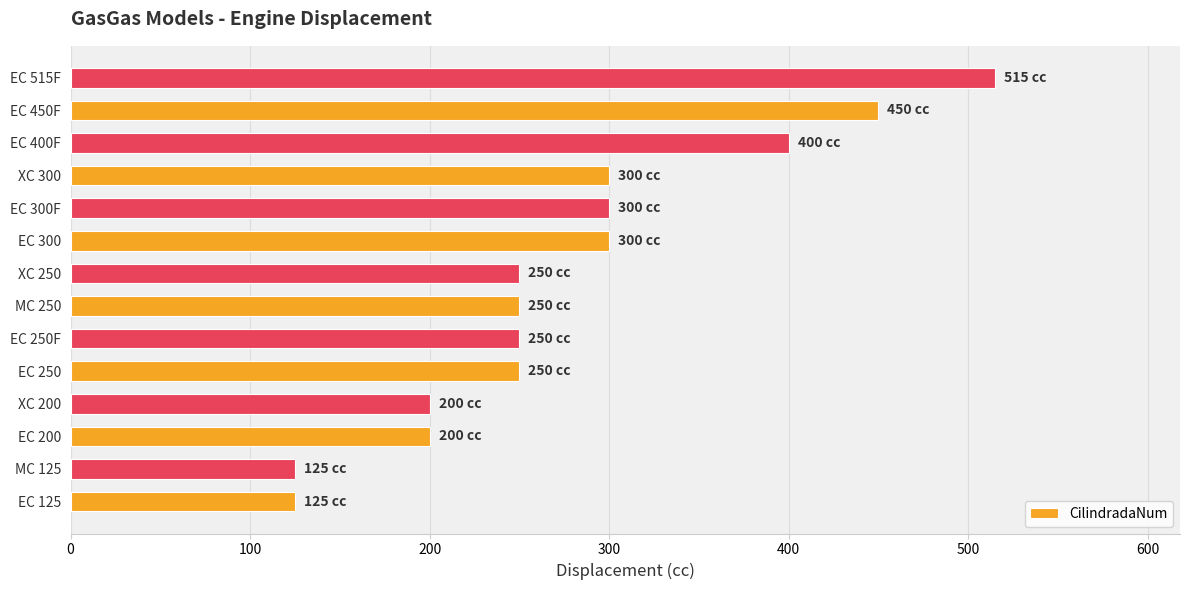

Which has a higher value, EC 400F or MC 125?

EC 400F